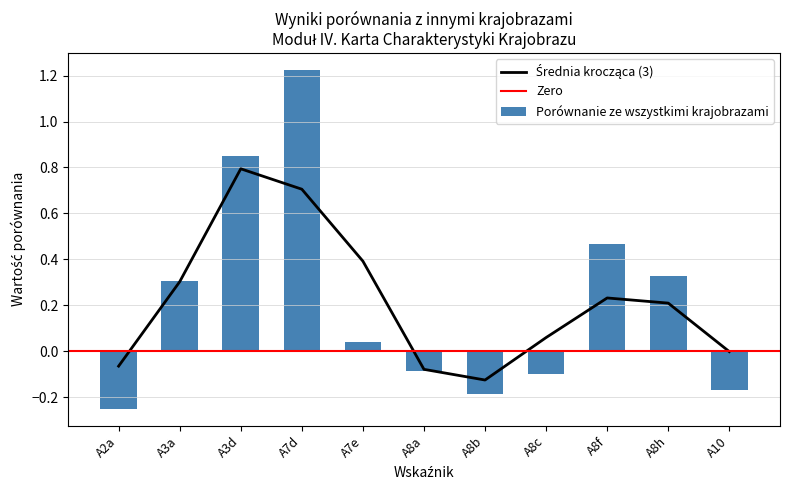

Which label corresponds to the largest value in the chart?

A7d